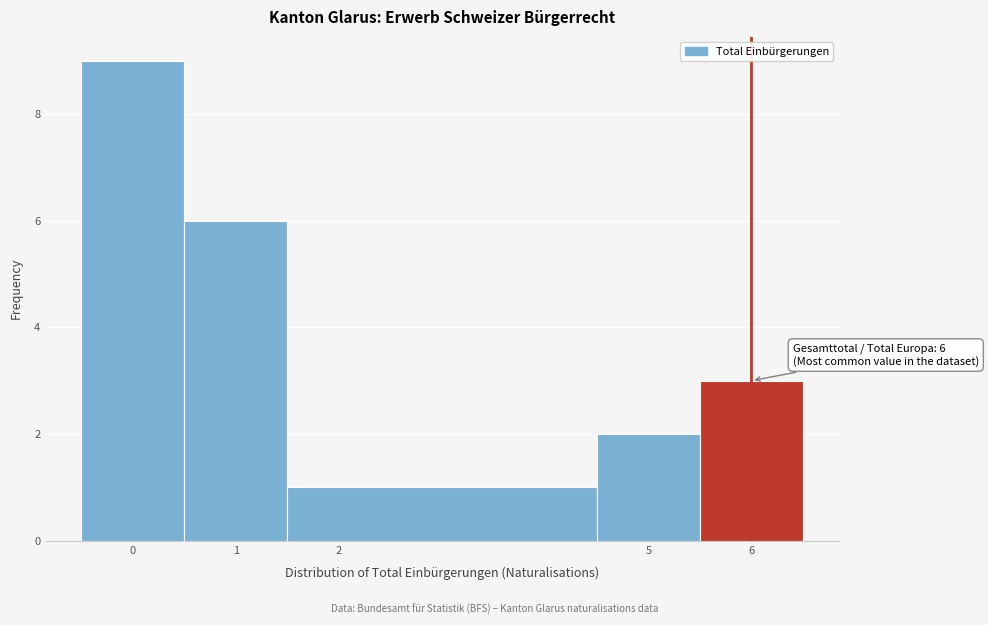

Over which range of the x-axis is the bar tallest?

-0.5 to 0.5